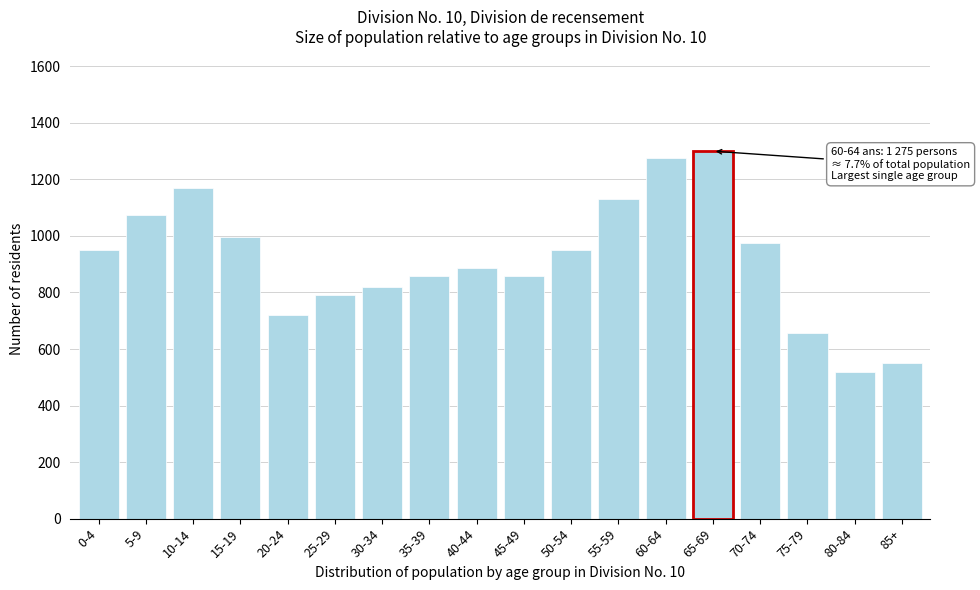

Reading left to right, transcribe all the data shown in this chart.

950	1075	1170	995	720	790	820	860	885	860	950	1130	1275	1300	975	655	520	550